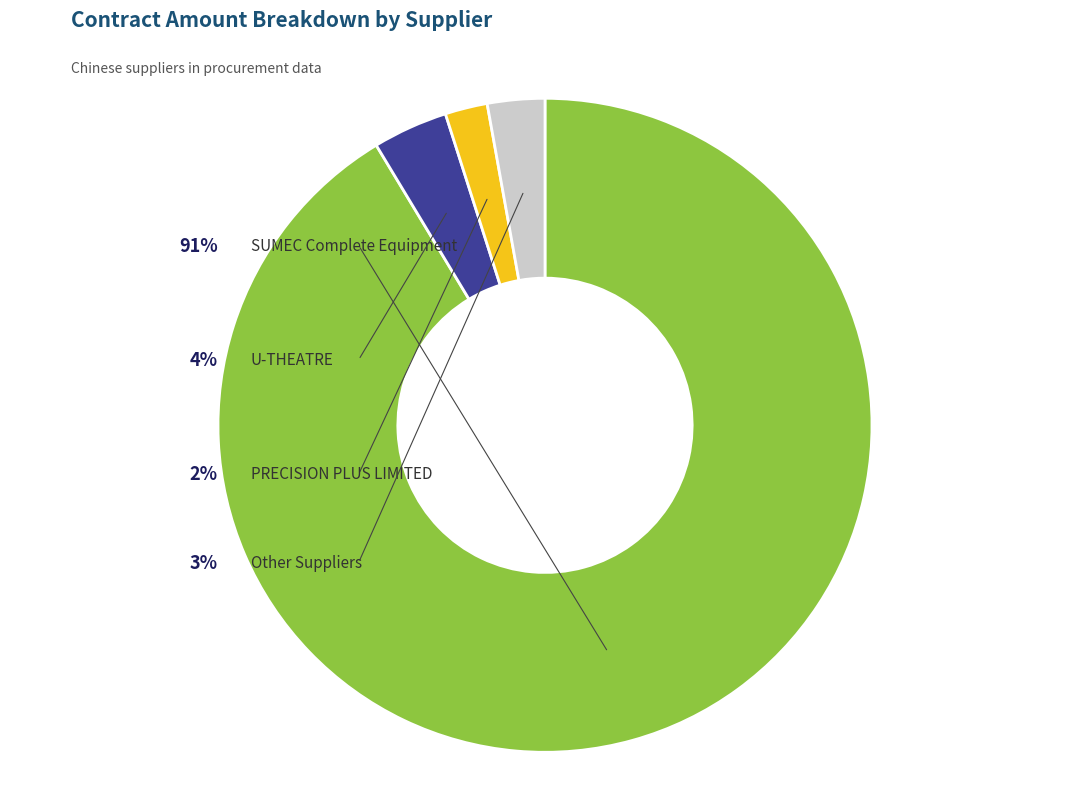

Does BEIJING GENOMICS INSTITUTE account for over 50% of the chart?

No